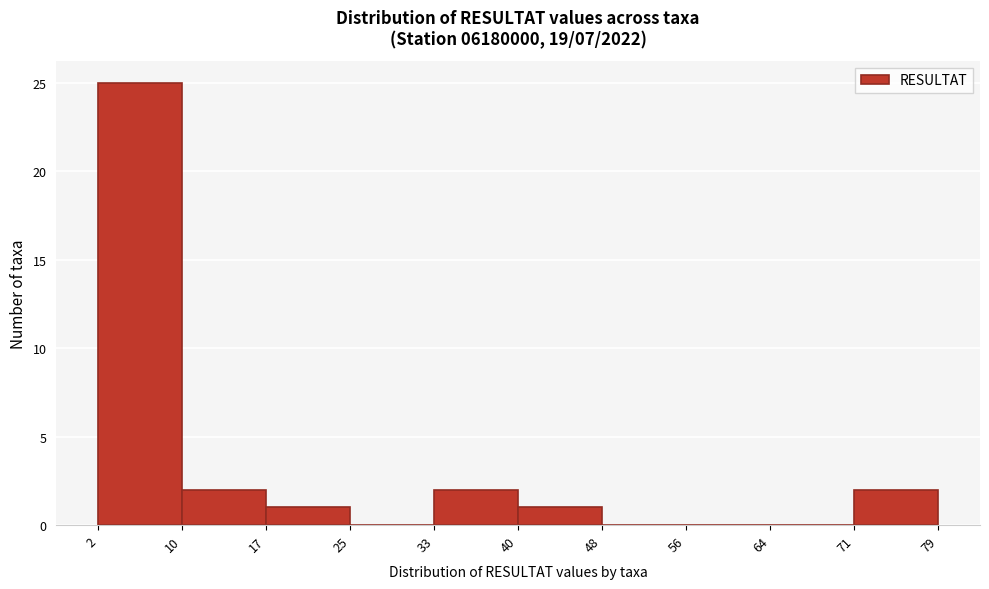

How tall is the bar that spans 2 to 10 on the x-axis? The values are not printed on the chart, so give them approximately, as read against the axis.

25